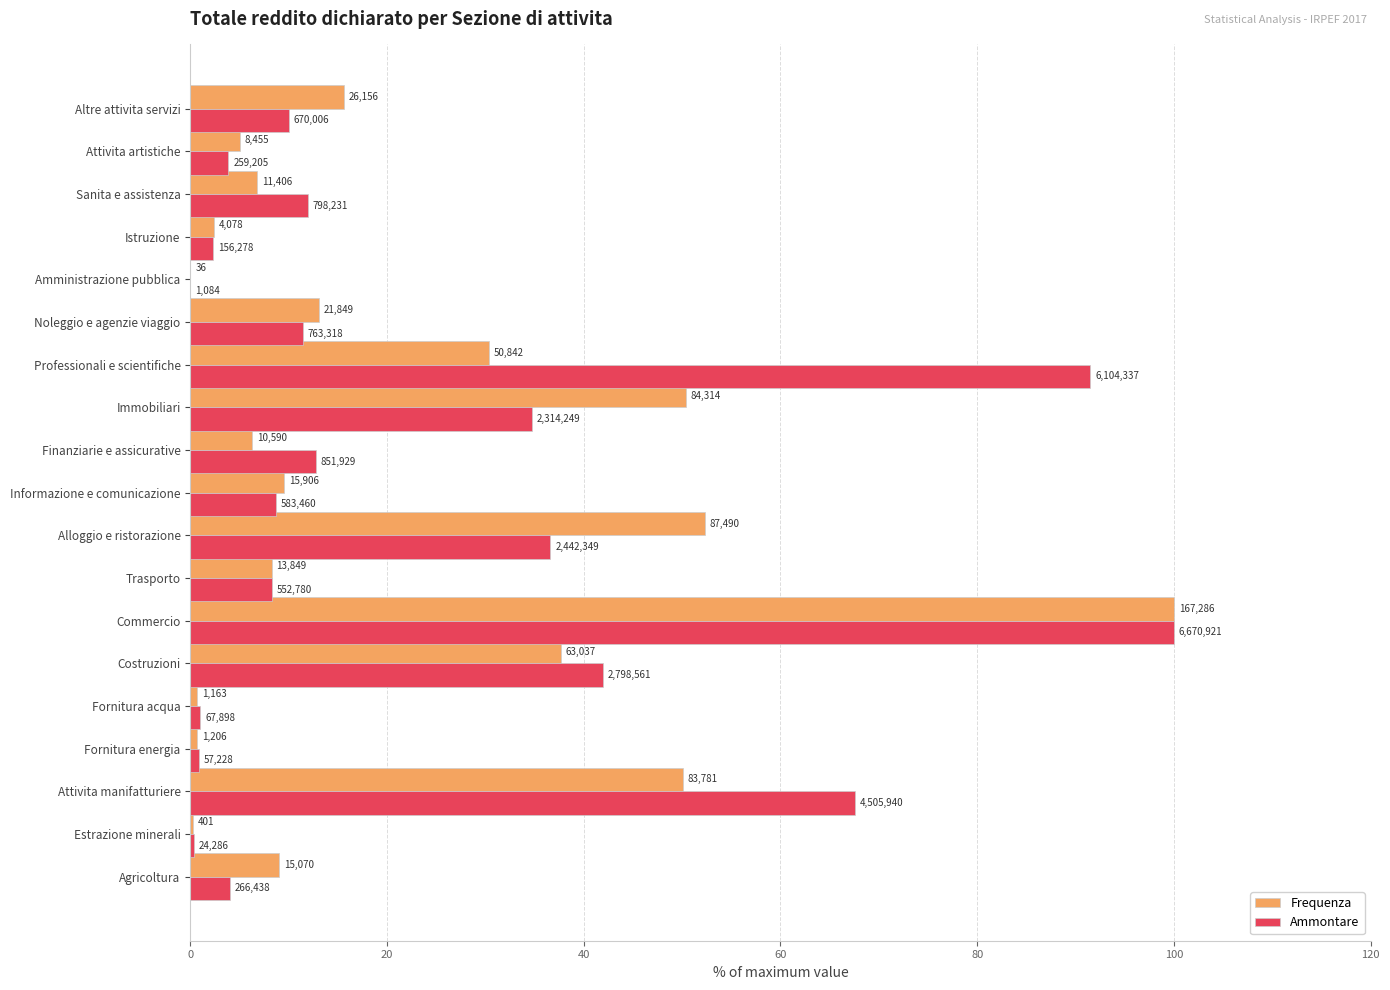

What are all the series names shown in the legend?

Frequenza, Ammontare